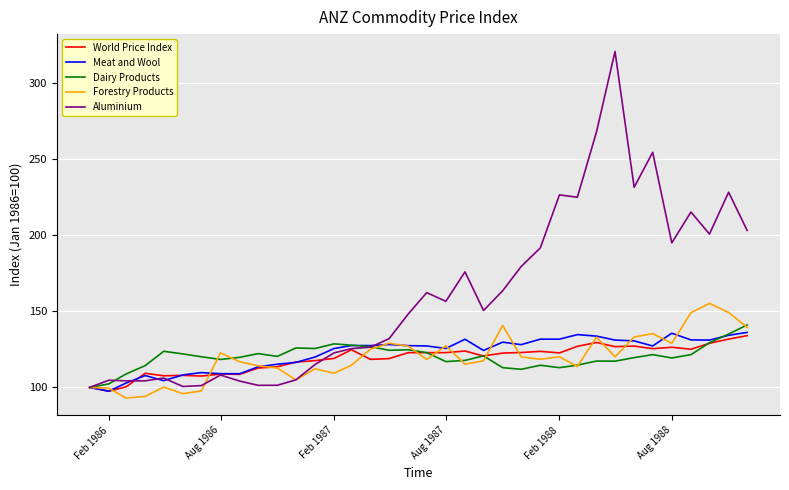

Which series has the largest total across all categories?

Aluminium